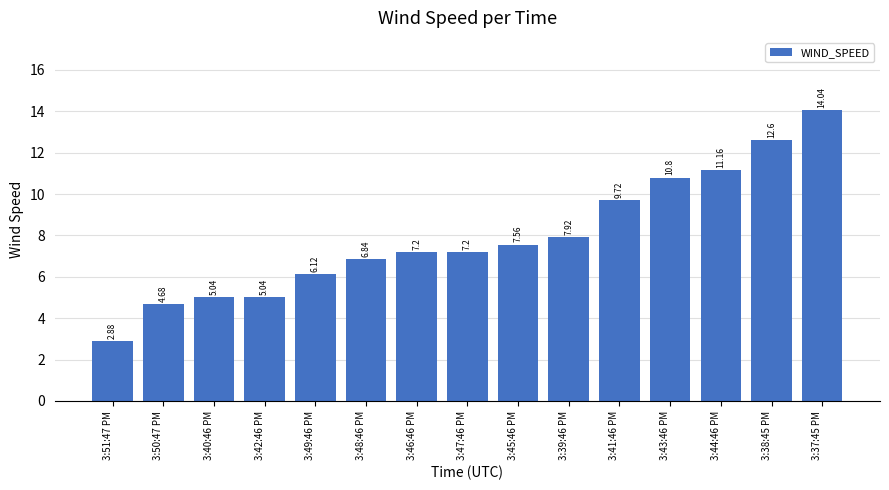

What is the difference between the maximum and minimum values?

11.2